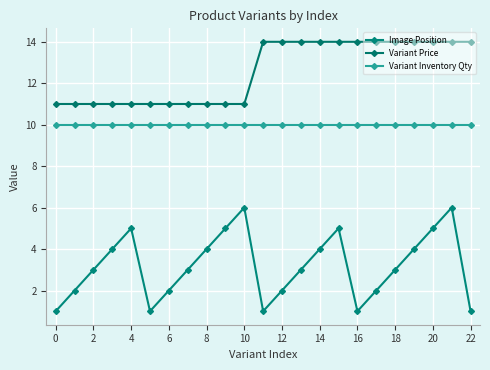

How many series are shown in this chart?

3